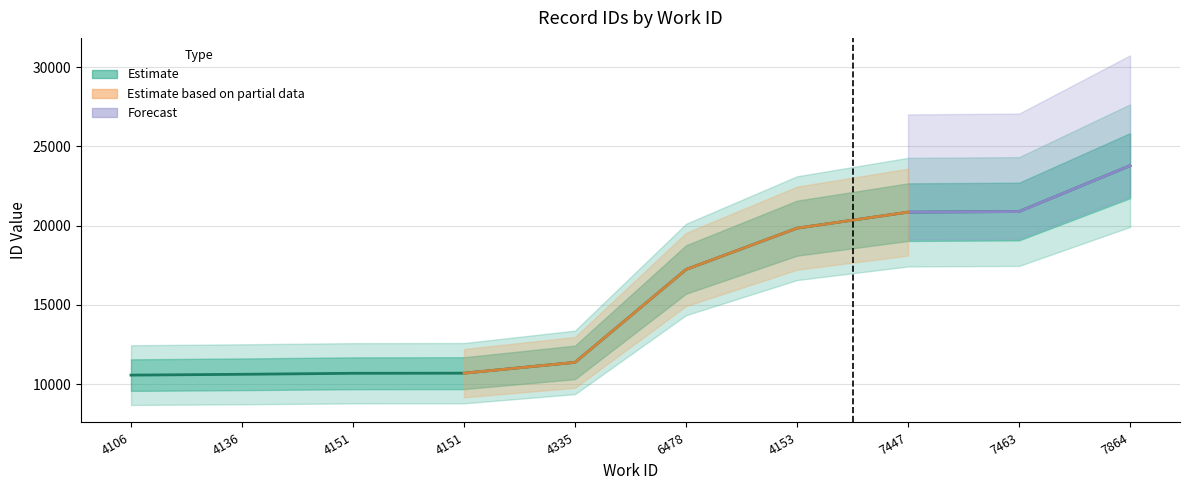

How many values are below 17225?

5